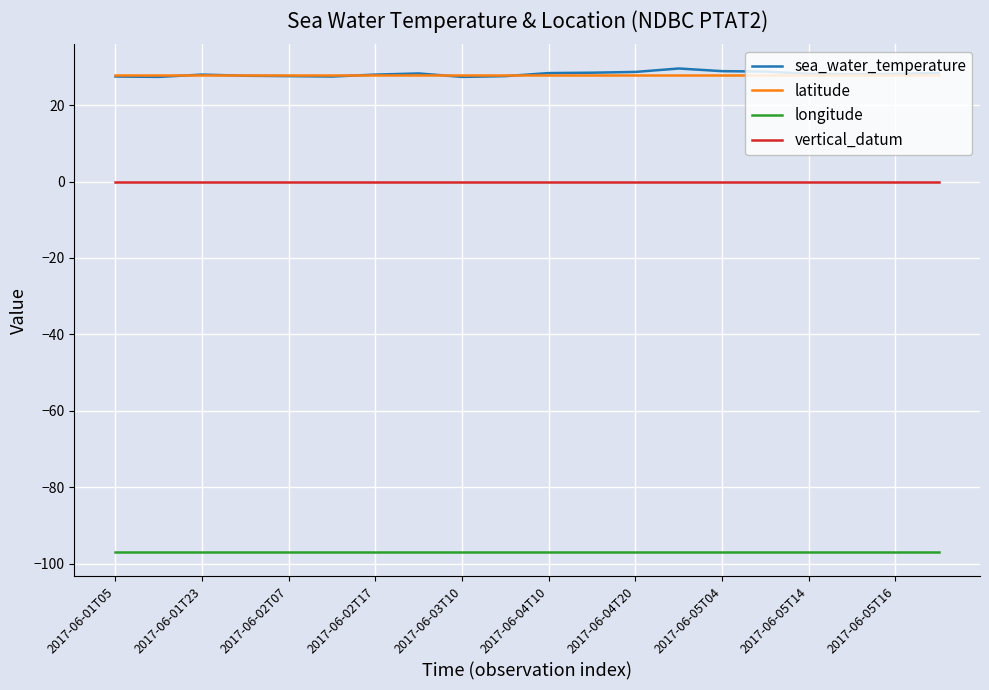

True or false: longitude and vertical_datum intersect in this chart.

False